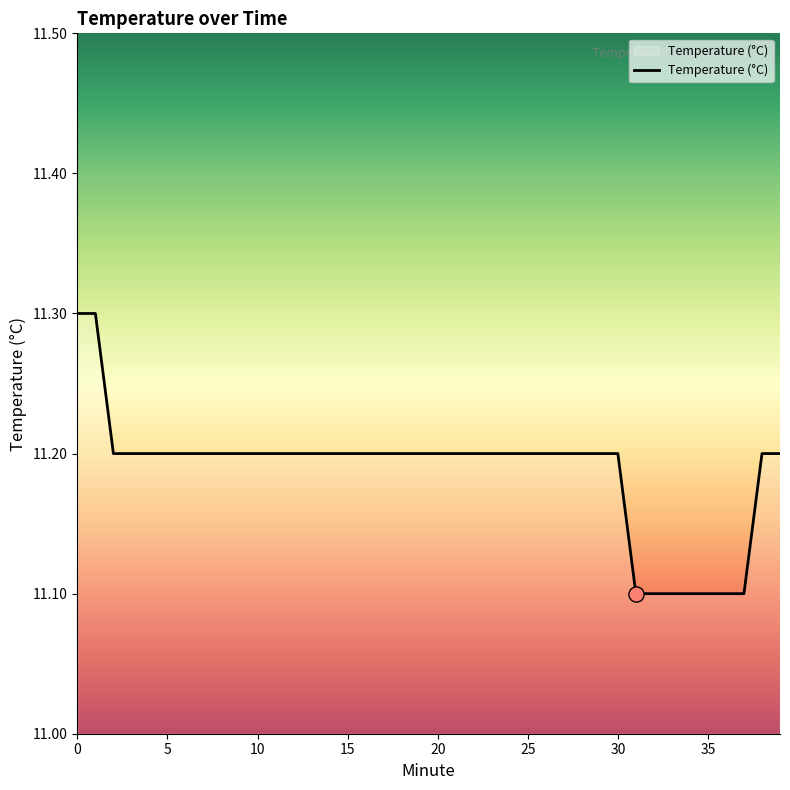

What is the smallest value displayed?

11.1